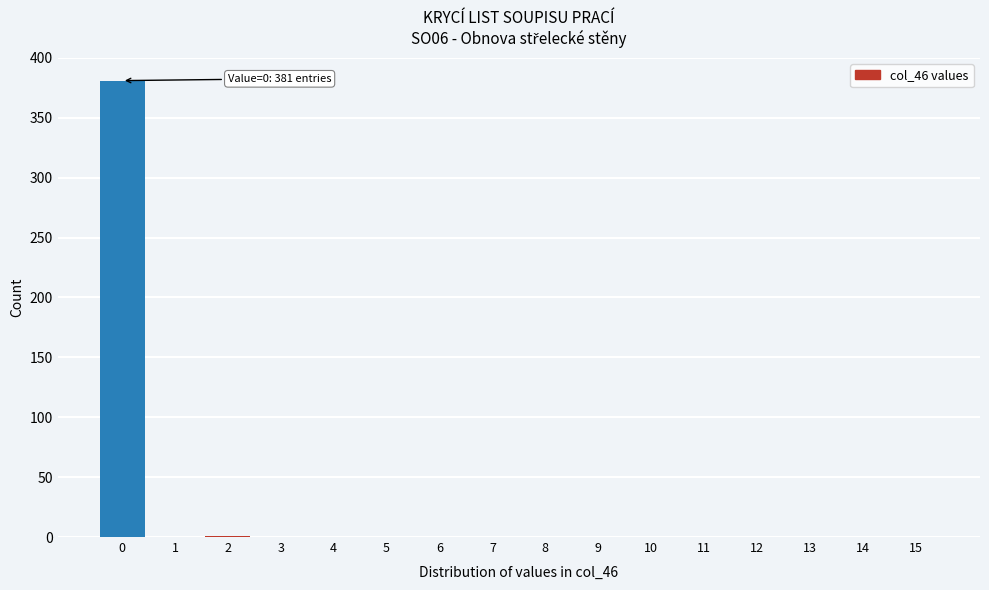

Is it true that the value at 11 is 236?

False